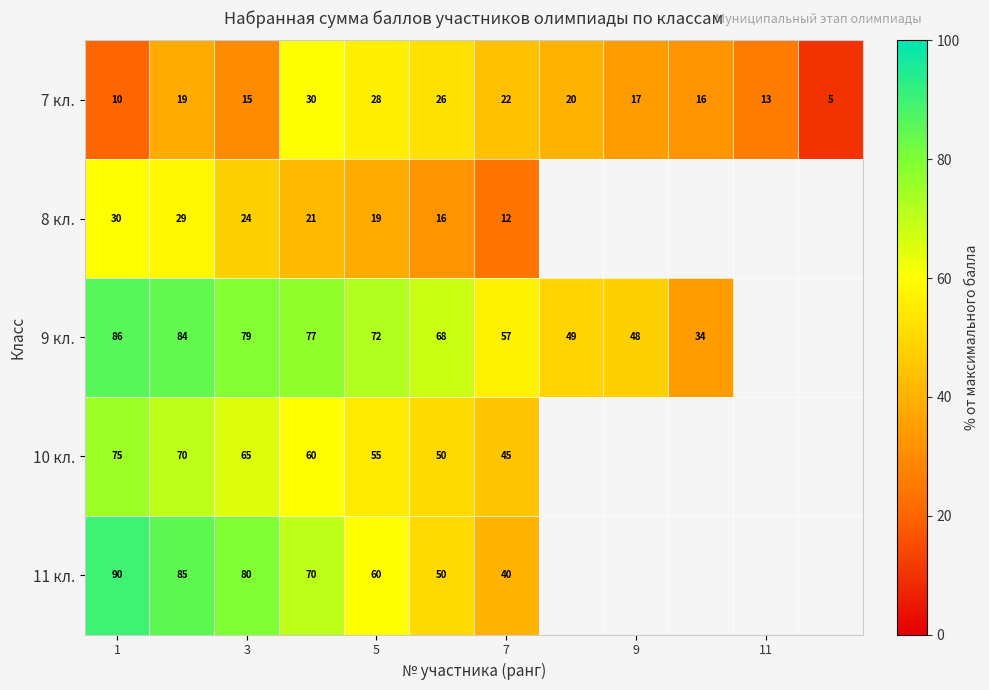

True or false: 9 кл. has a value of 111 at 3.

False